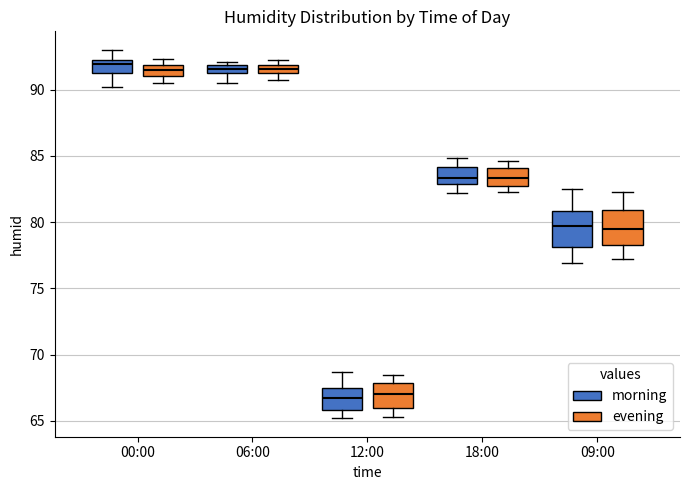

Where does the median line of the box for 06:00 (evening) sit on the y-axis? The values are not printed on the chart, so give them approximately, as read against the axis.

91.5